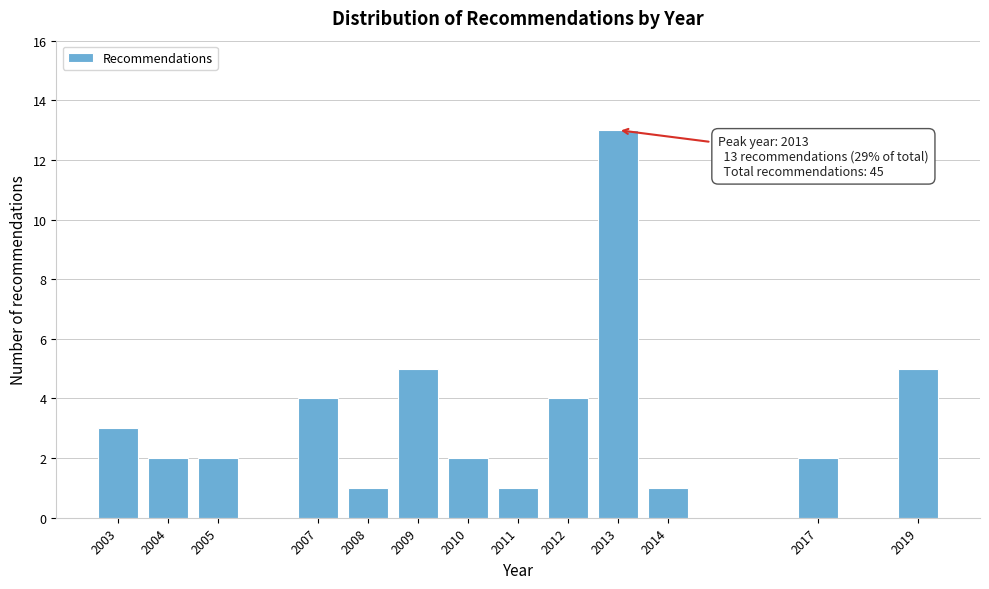

Reading left to right, what are all the values shown in this chart?

2003=3	2004=2	2005=2	2007=4	2008=1	2009=5	2010=2	2011=1	2012=4	2013=13	2014=1	2017=2	2019=5